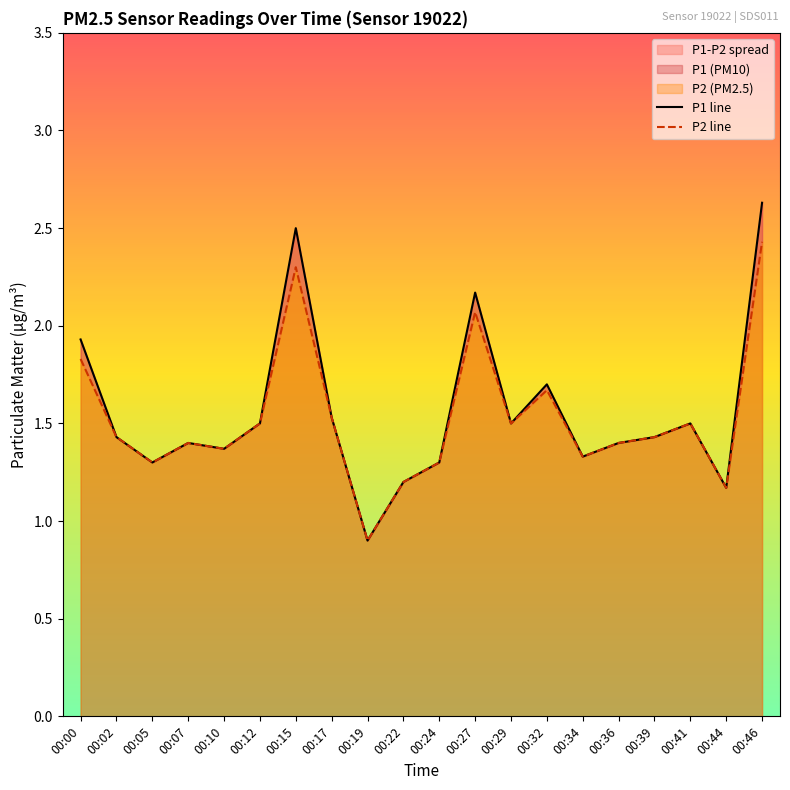

Which label corresponds to the smallest value in the chart?

00:19